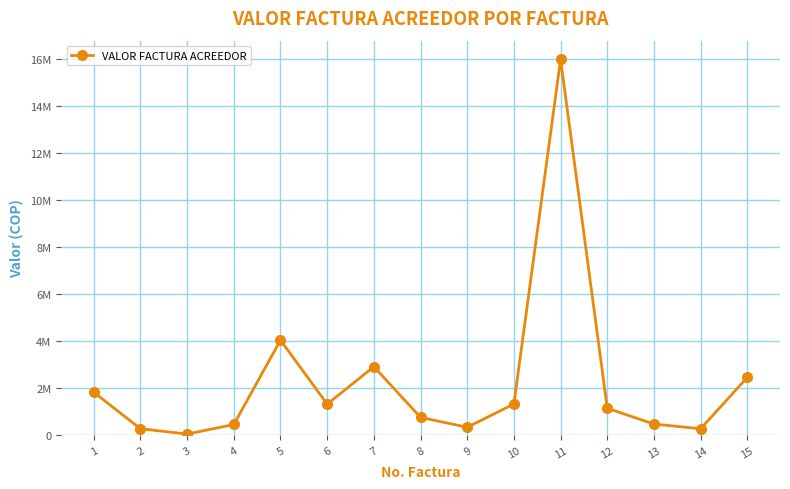

Does the chart have visible grid lines?

Yes